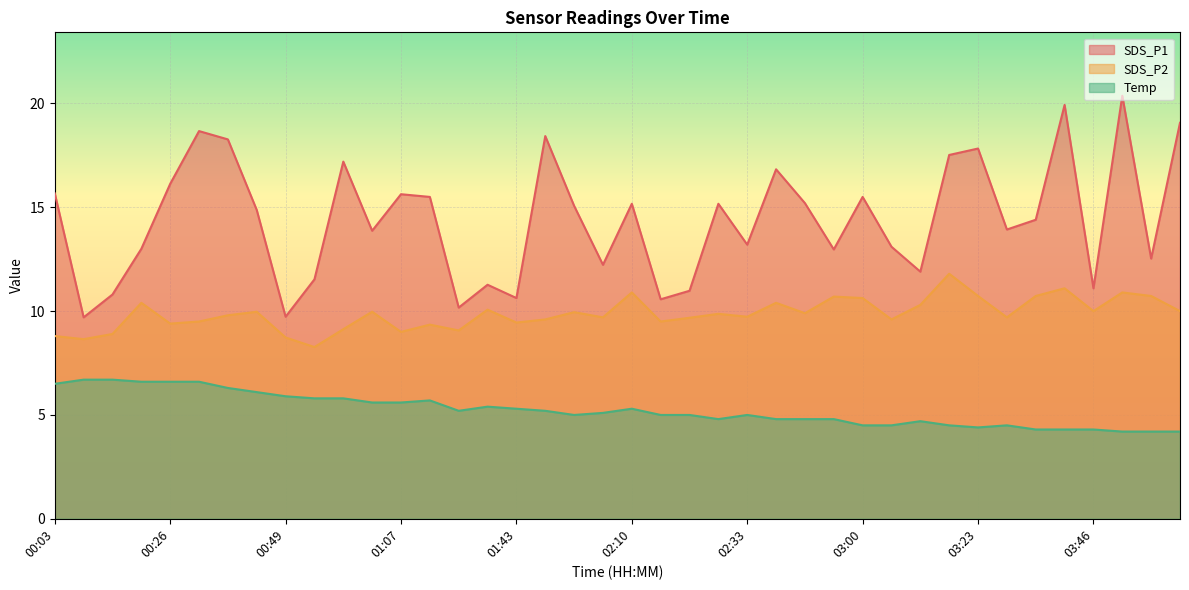

Read the SDS_P1 value at 03:29.

13.9